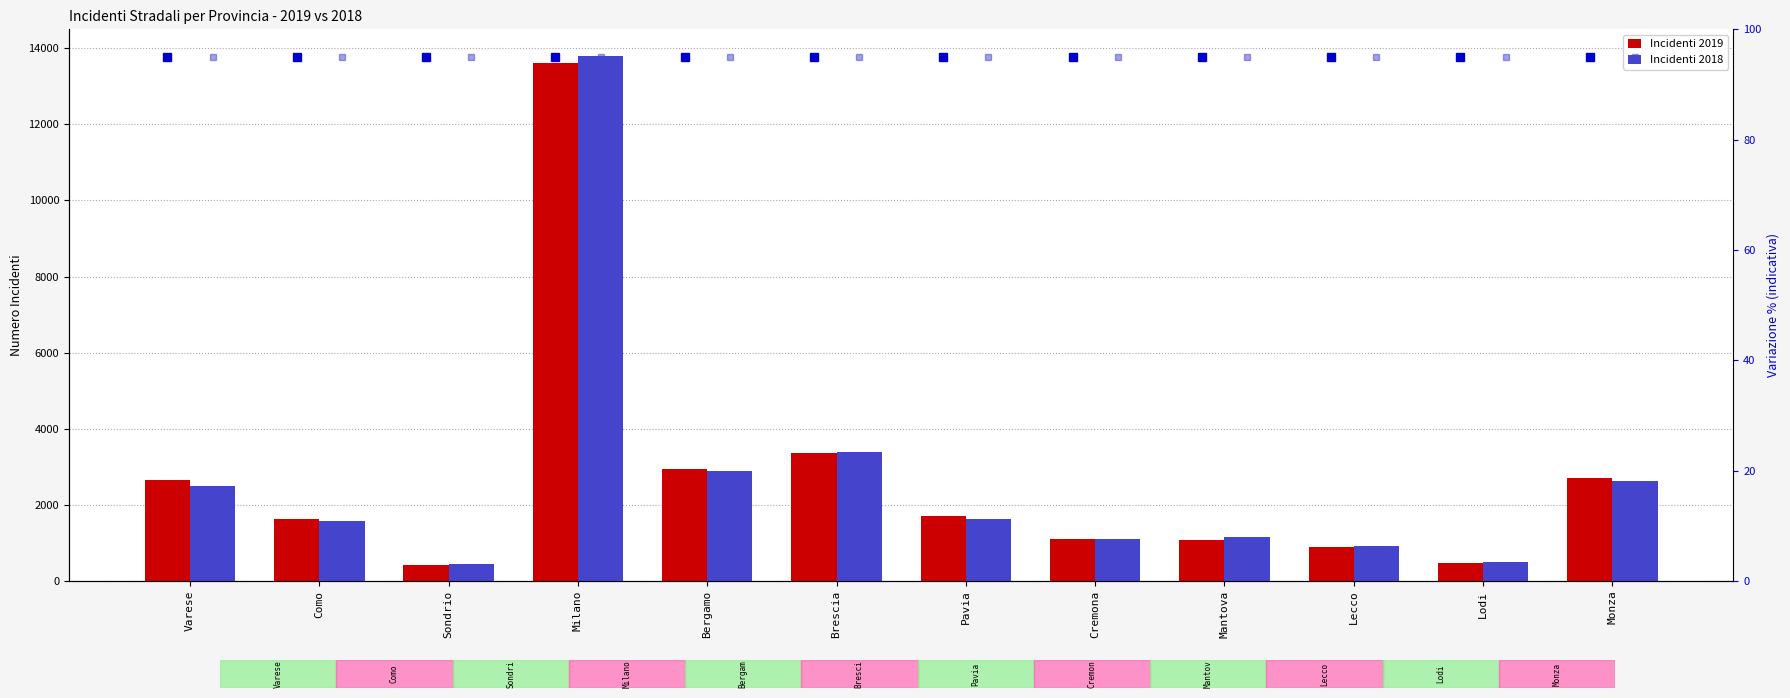

Which series has the largest range (max minus min)?

Incidenti 2018